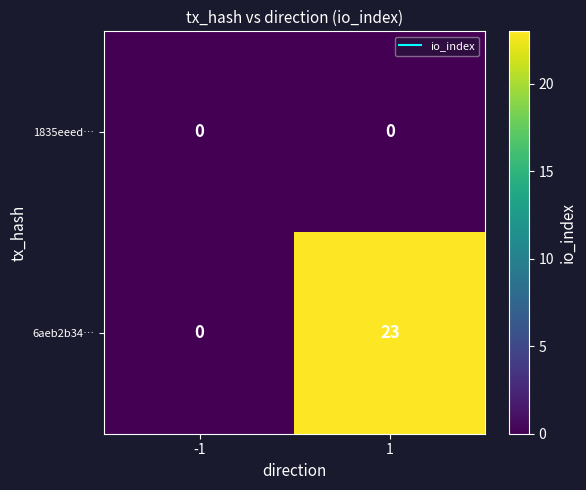

Reading left to right, extract all data points from this chart.

1835eeed…: 0	0
6aeb2b34…: 0	23